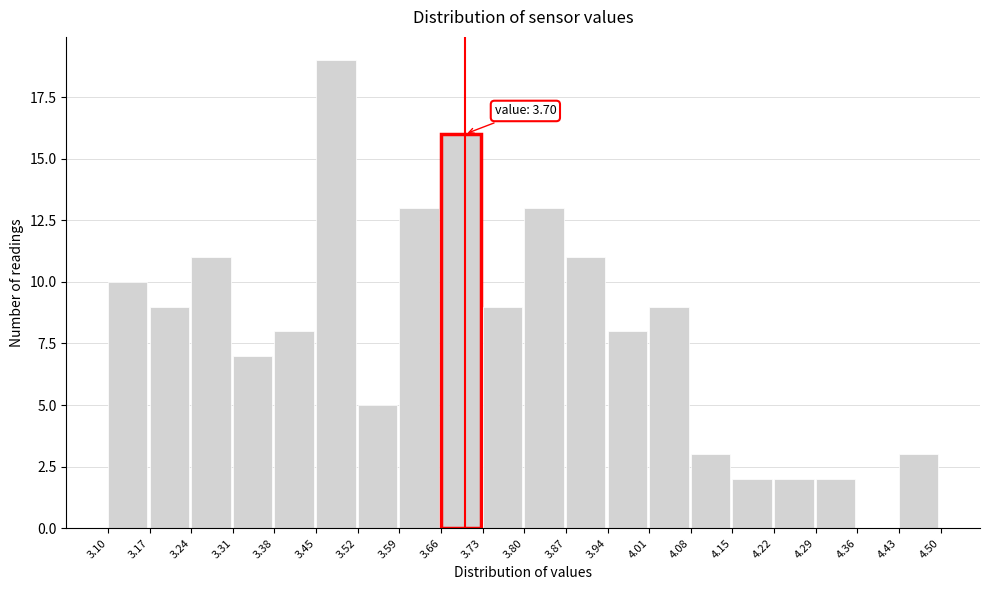

Over which range of the x-axis is the bar tallest?

3.45 to 3.52